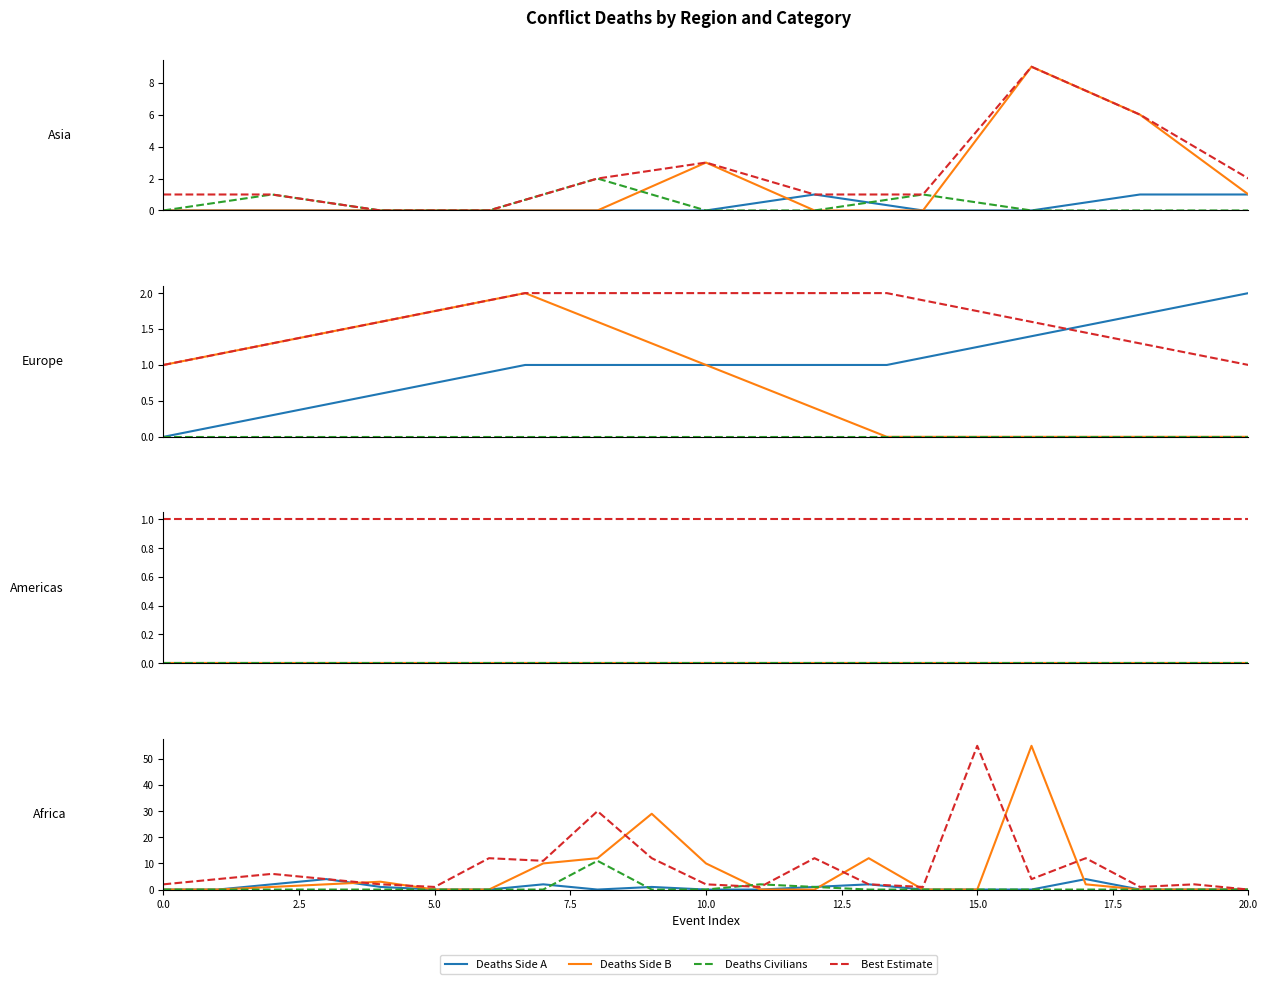

Is the value of Best Estimate at 12.5 greater than the value of Deaths Side B at 7.5?

No